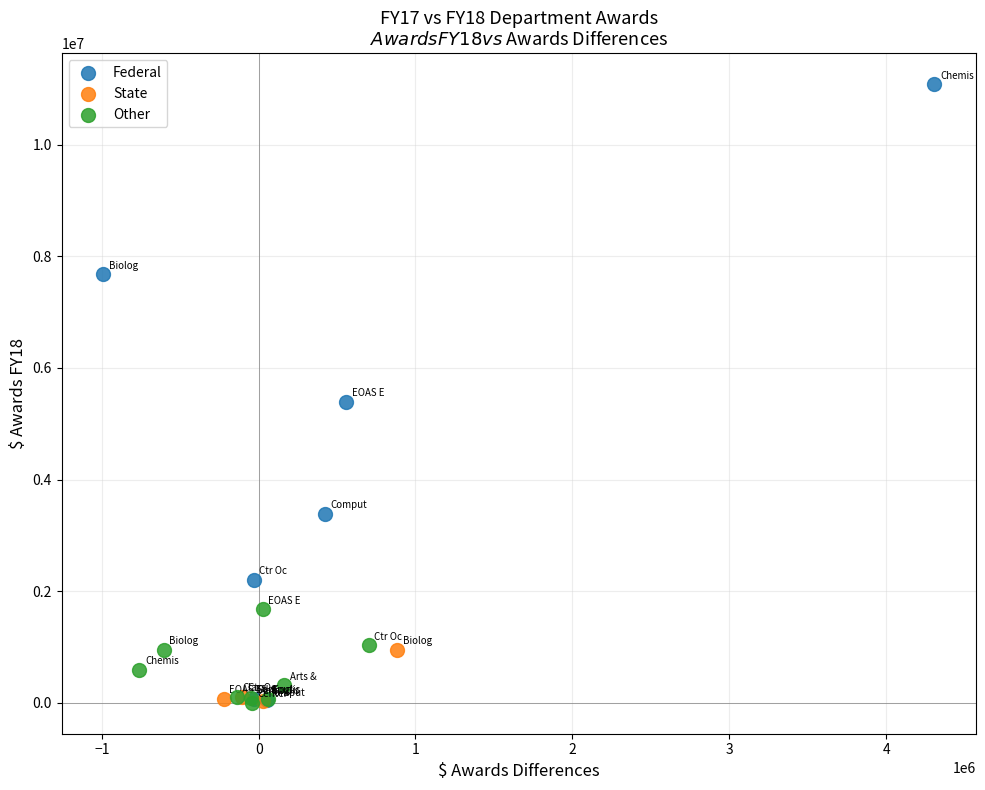

Which series has the largest Y range (max minus min)?

Federal